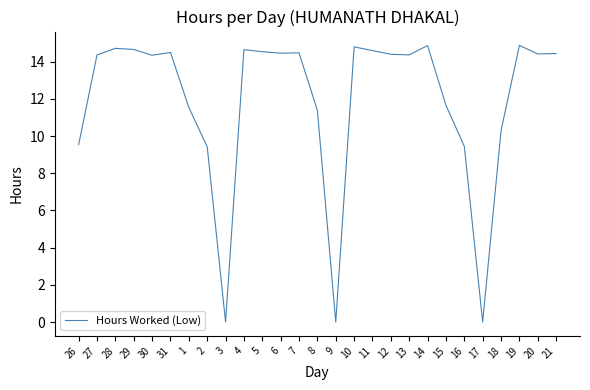

What position from the left is 1?

7